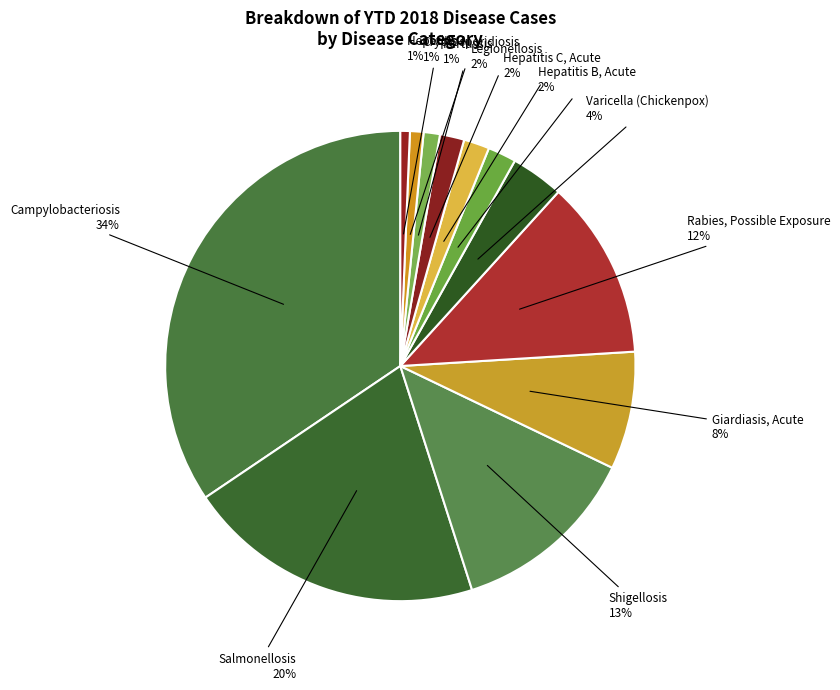

Rank the categories by value from highest to lowest.

Campylobacteriosis, Salmonellosis, Shigellosis, Rabies, Possible Exposure, Giardiasis, Acute, Varicella (Chickenpox), Hepatitis B, Acute, Hepatitis C, Acute, Legionellosis, Pertussis, Cryptosporidiosis, Hepatitis A